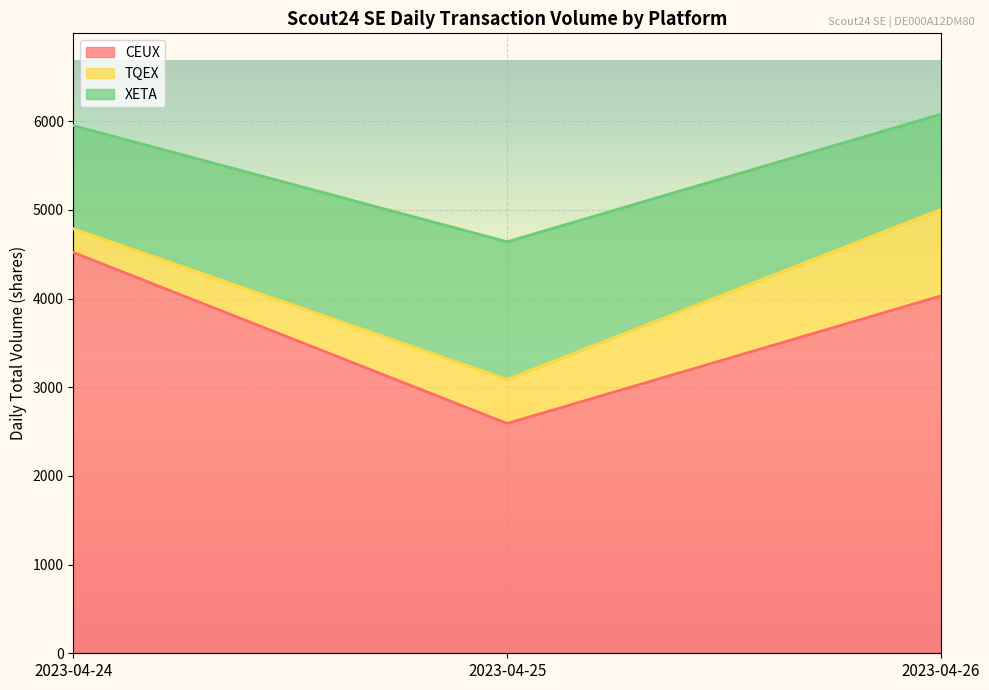

Which has a higher value, 2023-04-25 or 2023-04-24?

2023-04-24